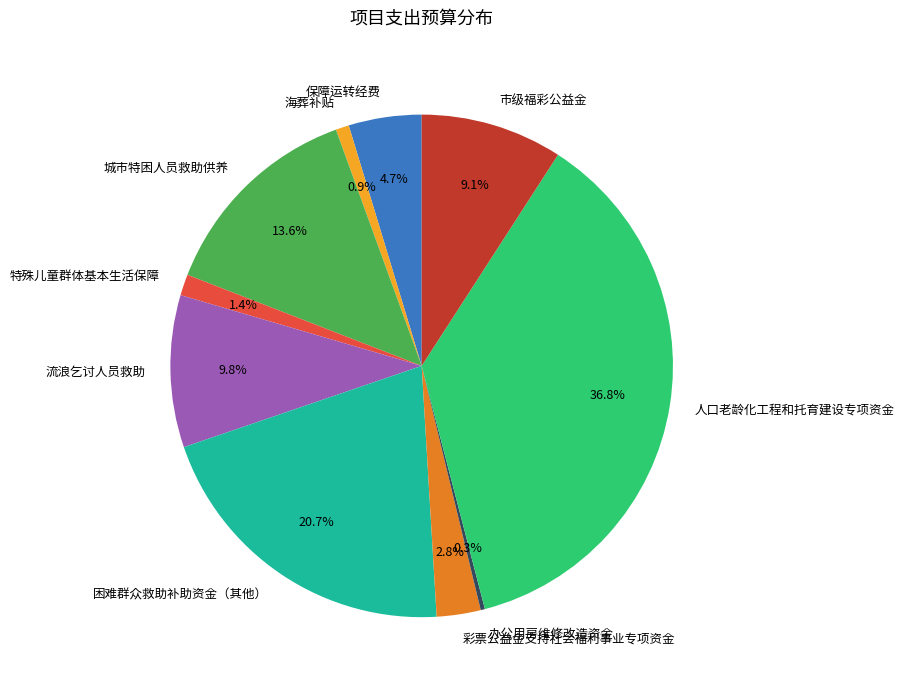

Which category has the biggest portion of the pie?

人口老龄化工程和托育建设专项资金